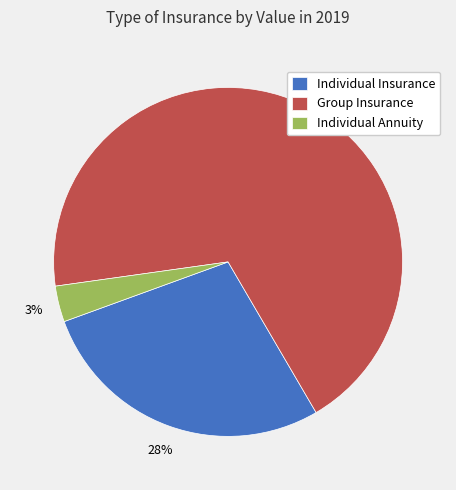

Which slice is the smallest?

Individual Annuity